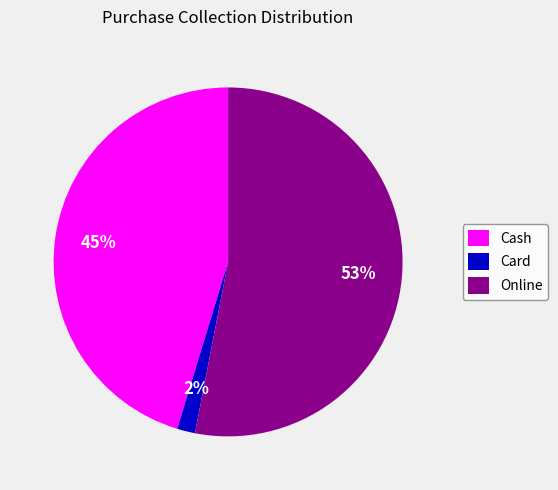

Rank the categories by value from highest to lowest.

Online, Cash, Card